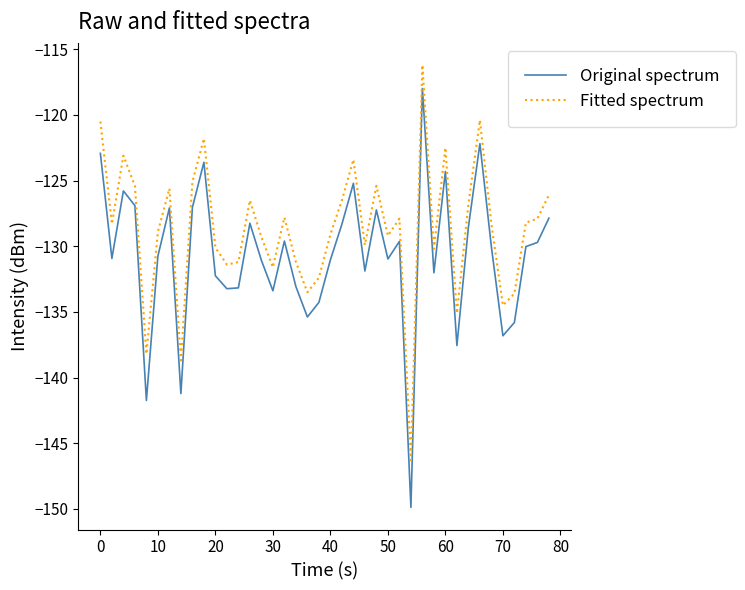

Which series has the largest total across all categories?

Fitted spectrum